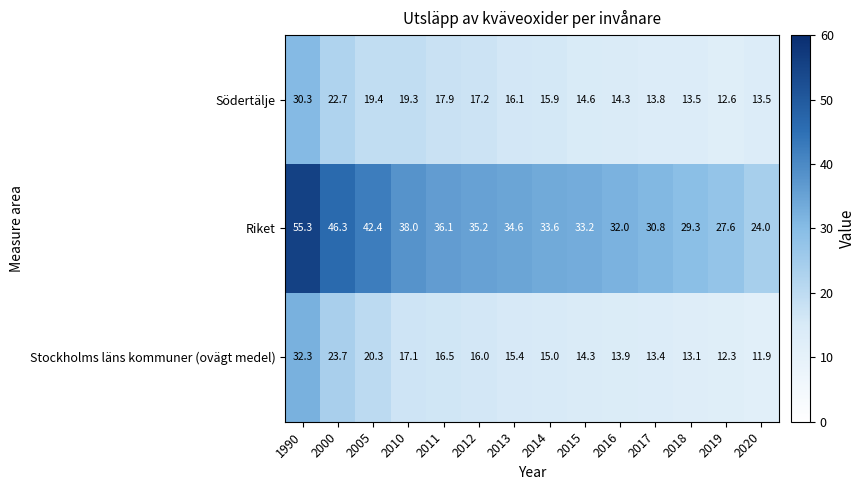

What is the difference between the maximum and second lowest values in the Stockholms läns kommuner (ovägt medel) series?

20.0